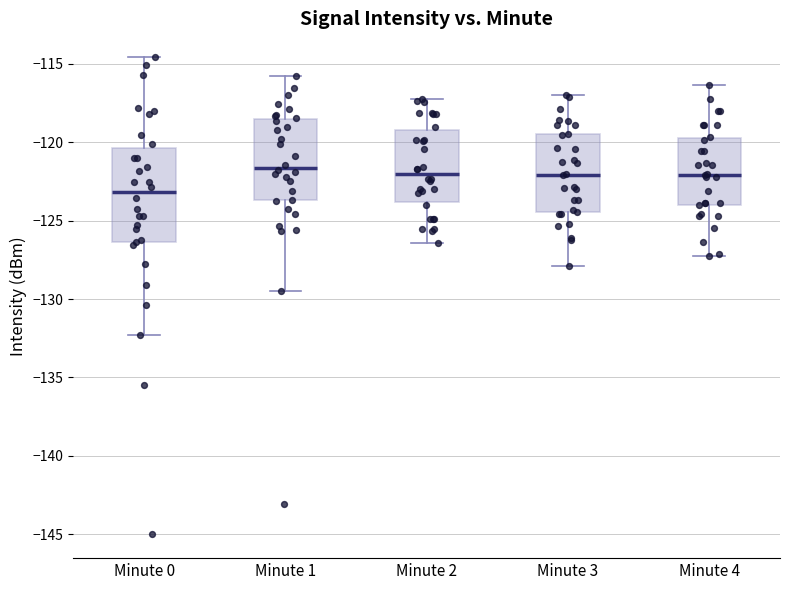

Reading left to right, transcribe this box plot: for each box, give where its median line is, the range the box spans, and where its two whiskers end, as read against the y-axis. The values are not printed on the chart, so give them approximately, as read against the axis.

Minute 0: median -123.0, box -126.5 to -120.5, whiskers -132.5 to -114.5
Minute 1: median -121.5, box -123.5 to -118.5, whiskers -129.5 to -116.0
Minute 2: median -122.0, box -124.0 to -119.0, whiskers -126.5 to -117.0
Minute 3: median -122.0, box -124.5 to -119.5, whiskers -128.0 to -117.0
Minute 4: median -122.0, box -124.0 to -119.5, whiskers -127.0 to -116.5